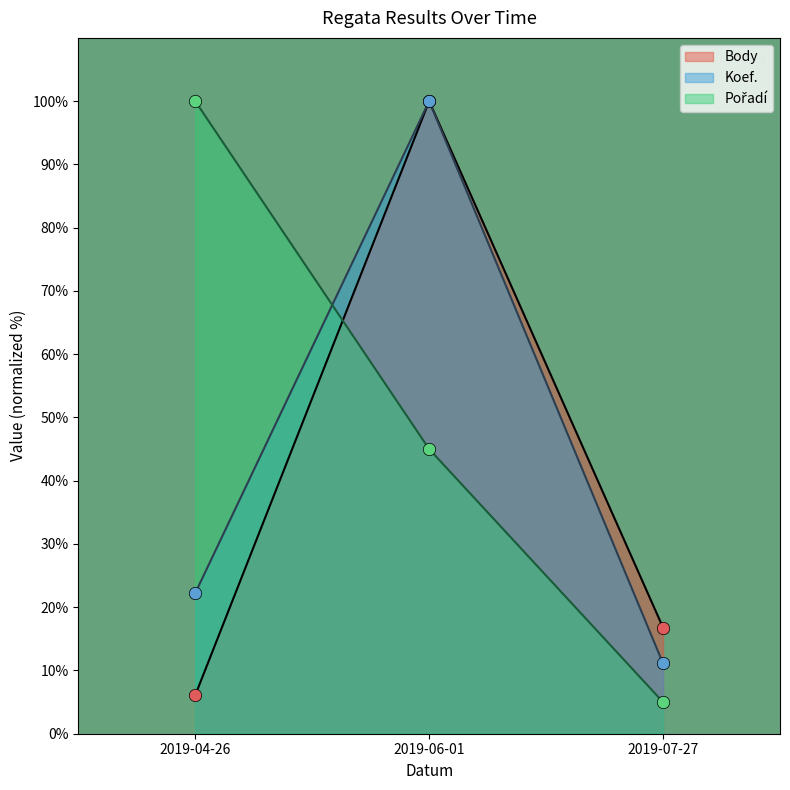

At how many categories does at least one series exceed 64?

2